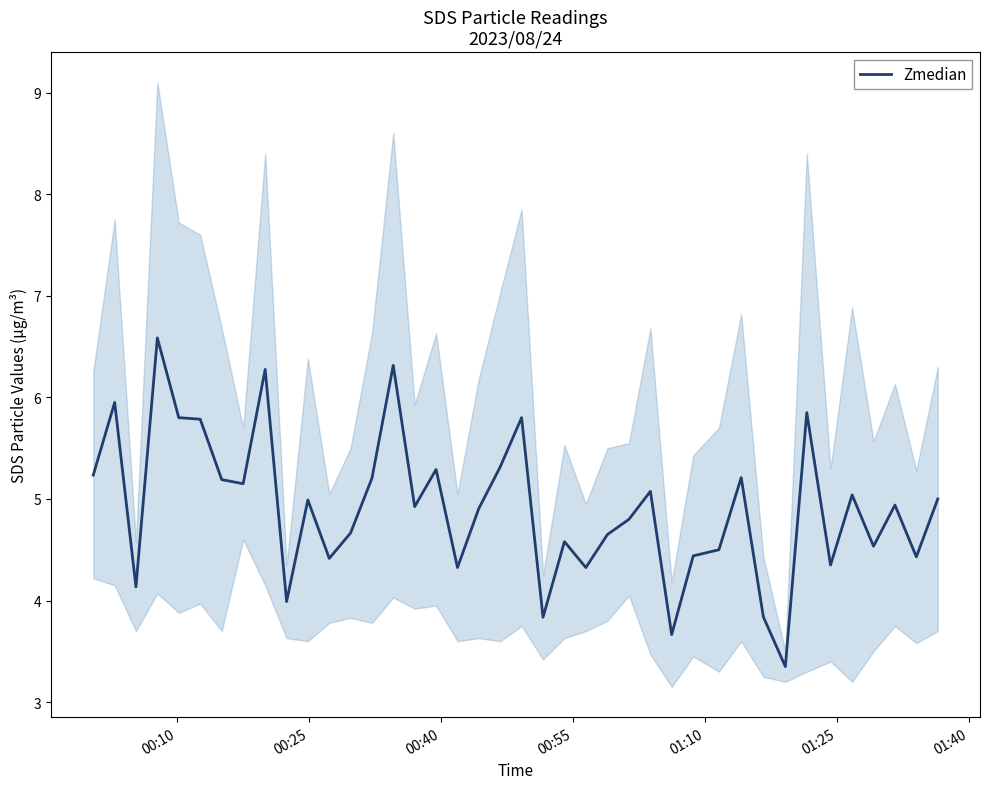

What is the highest value of the Zmedian series?

6.6